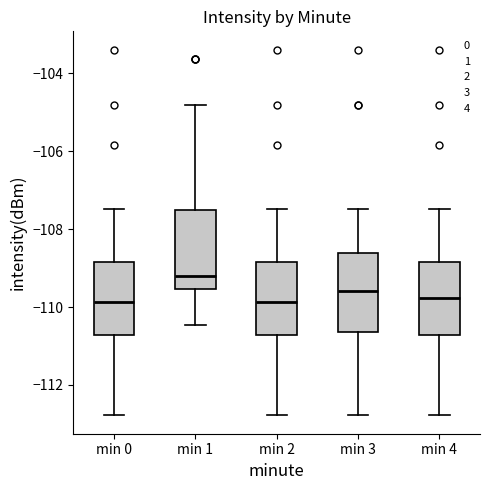

Reading left to right, read every box against the y-axis: the position of its median line, the range the box covers, and the ends of its whiskers. The values are not printed on the chart, so give them approximately, as read against the axis.

min 0: median -109.8, box -110.8 to -108.8, whiskers -112.8 to -107.4
min 1: median -109.2, box -109.6 to -107.6, whiskers -110.4 to -104.8
min 2: median -109.8, box -110.8 to -108.8, whiskers -112.8 to -107.4
min 3: median -109.6, box -110.6 to -108.6, whiskers -112.8 to -107.4
min 4: median -109.8, box -110.8 to -108.8, whiskers -112.8 to -107.4